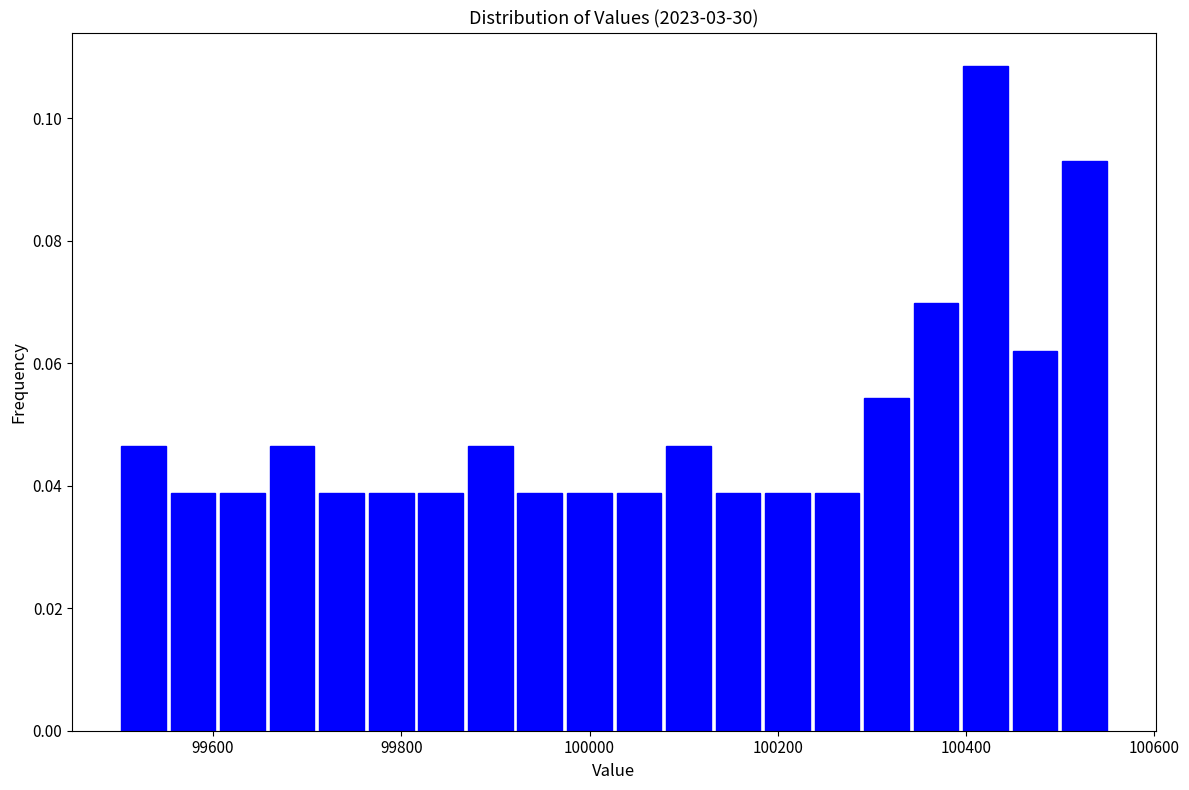

Around what value on the x-axis is the tallest bar? Give the approximate position of its centre, as read against the axis.

100420